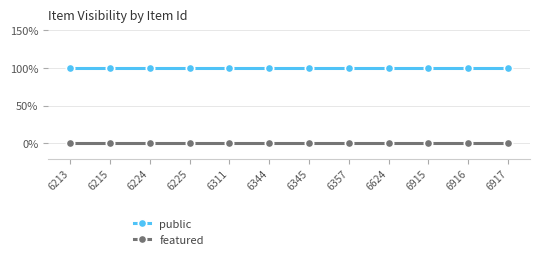

What is the value of the public point at the 5th from the left?

1